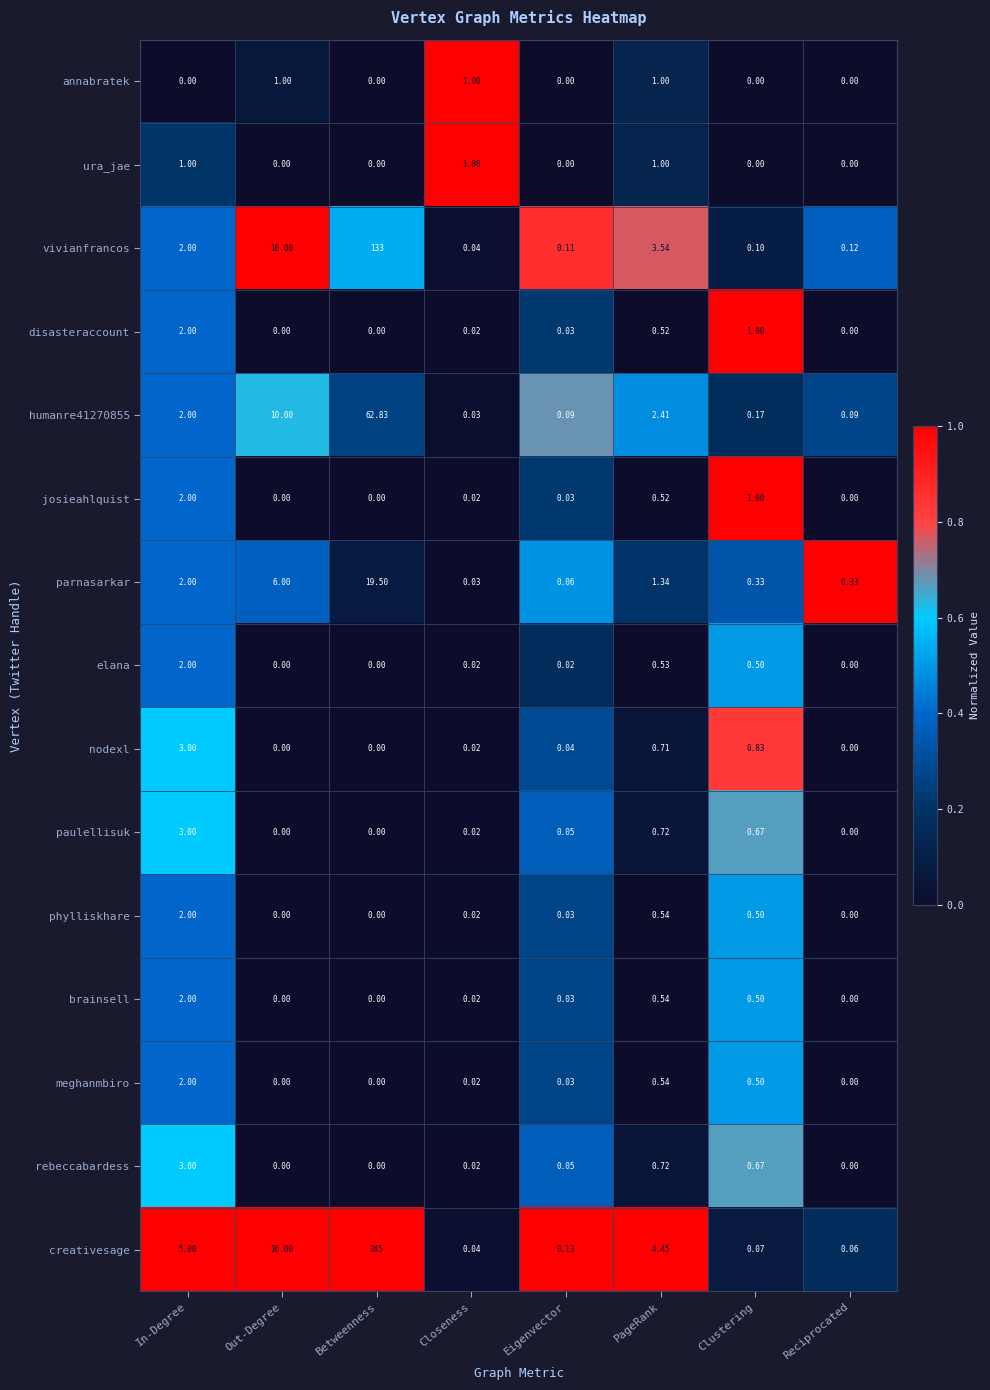

Which series changed the most between Betweenness and PageRank?

creativesage